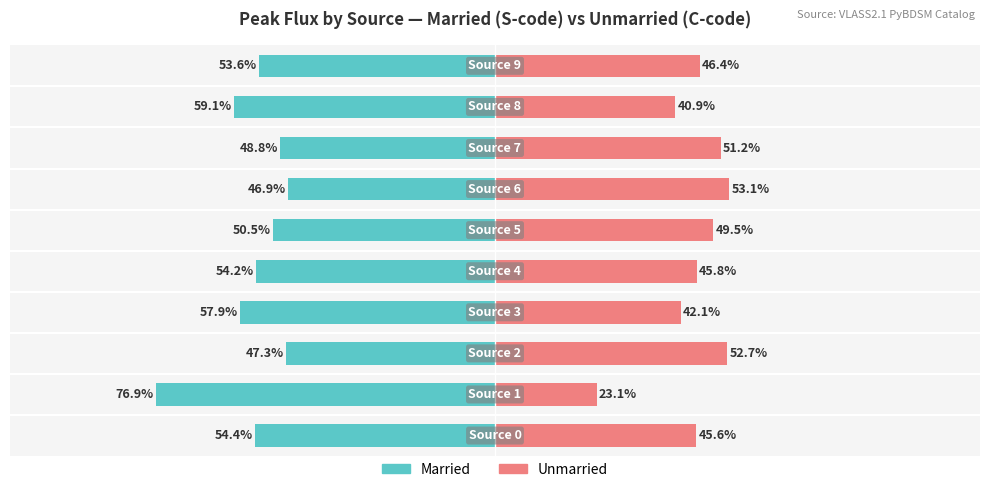

Reading right to left, what are all the values shown in this chart?

Married: -53.6	-59.1	-48.8	-46.9	-50.5	-54.2	-57.9	-47.3	-76.9	-54.4
Unmarried: 46.4	40.9	51.2	53.1	49.5	45.8	42.1	52.7	23.1	45.6